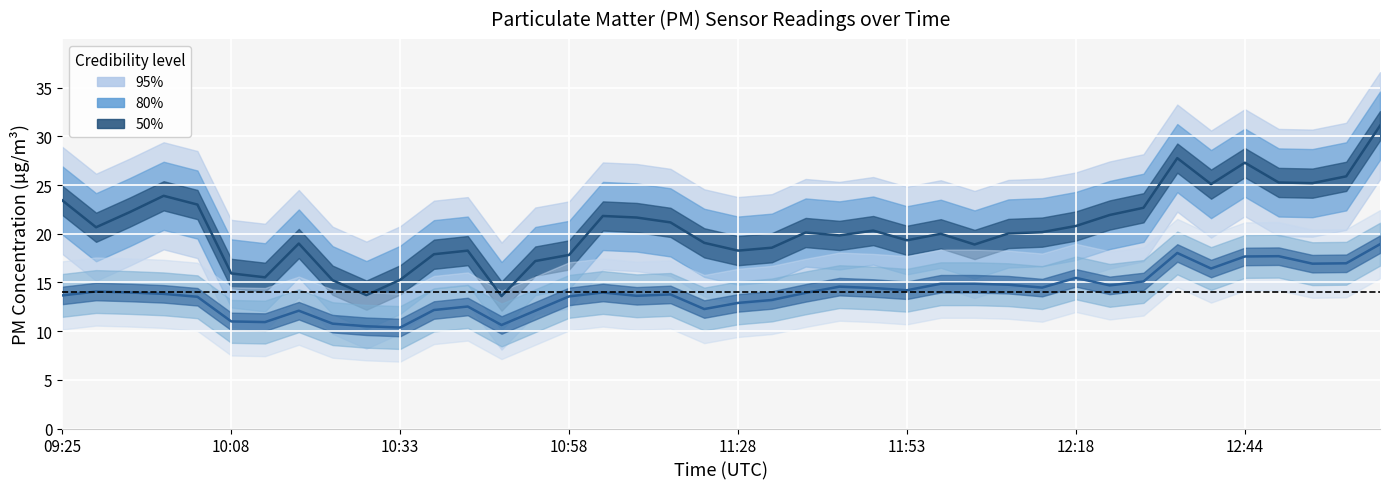

At which label does P2 (PM2.5) first exceed 13?

09:25